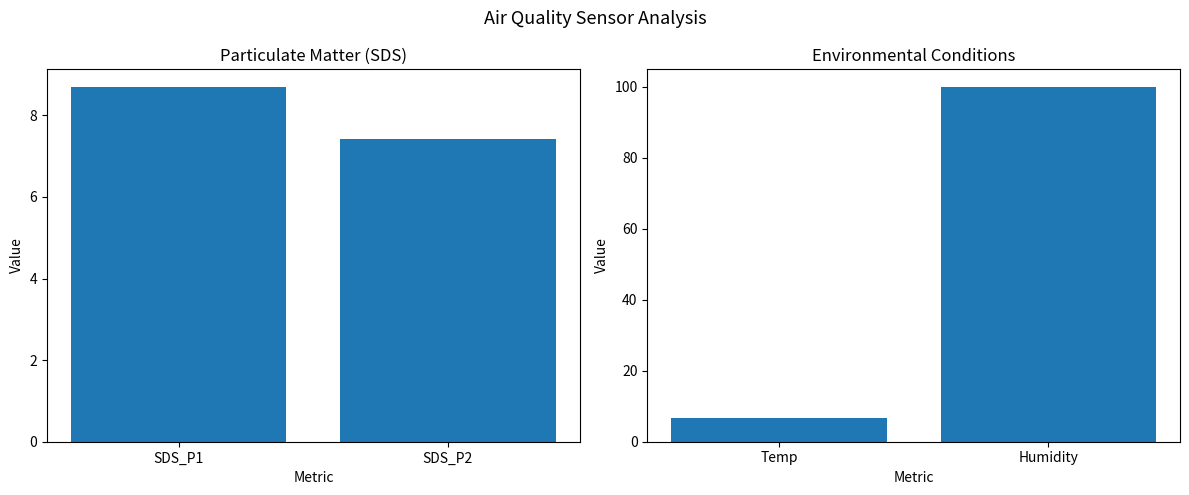

Are the bars grouped side by side (vs. stacked)?

Yes